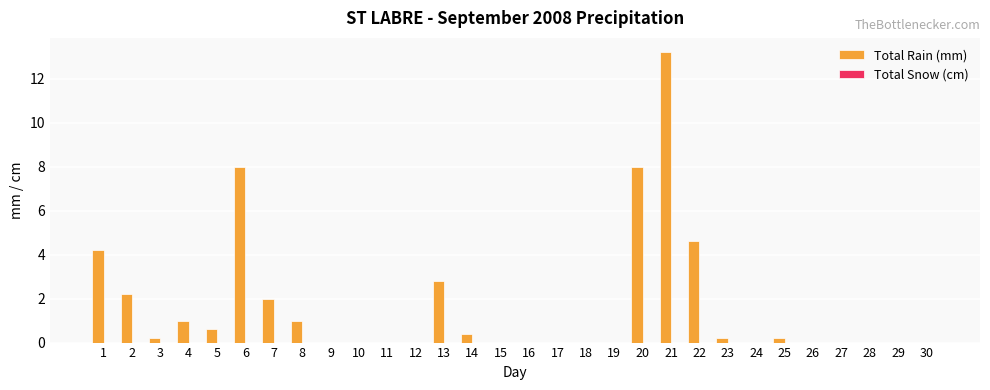

Where is the data nearest to the value 6?

22